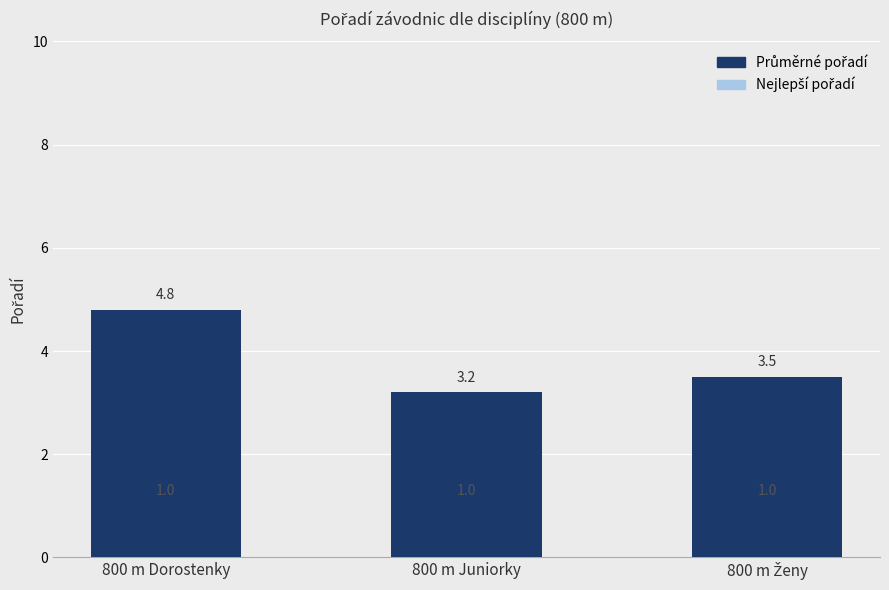

Which category has the lowest value in the Nejlepší pořadí series?

800 m Dorostenky